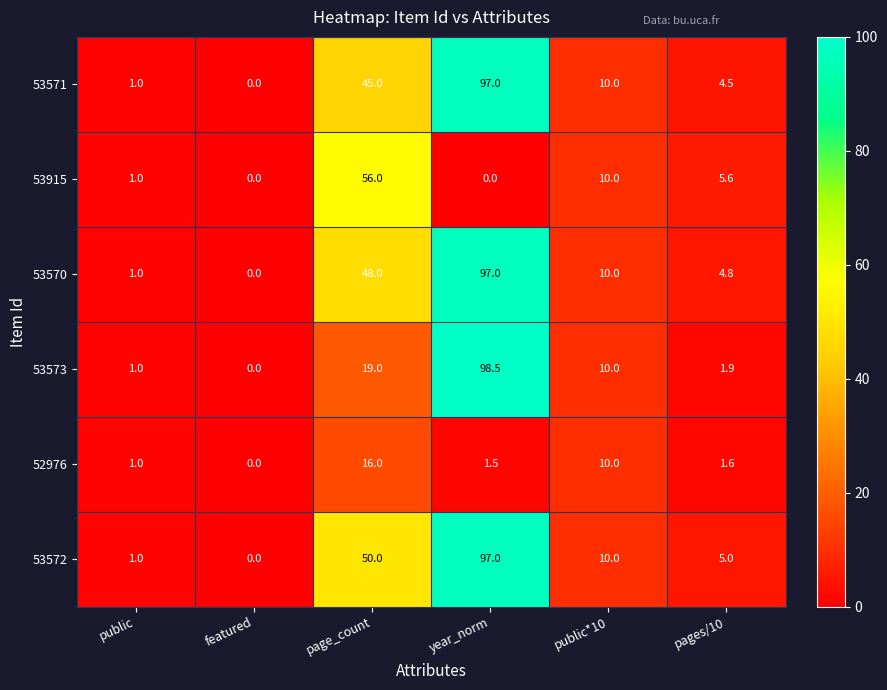

At which label is 53915 closest to 28?

public*10